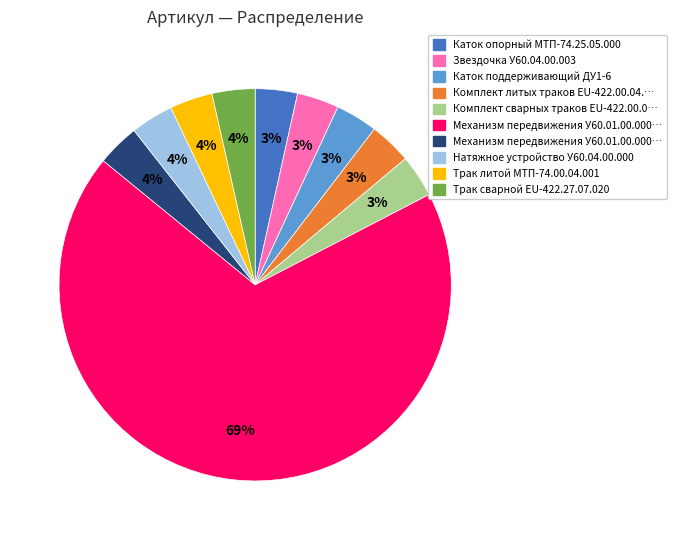

Is there a majority slice in this chart?

Yes